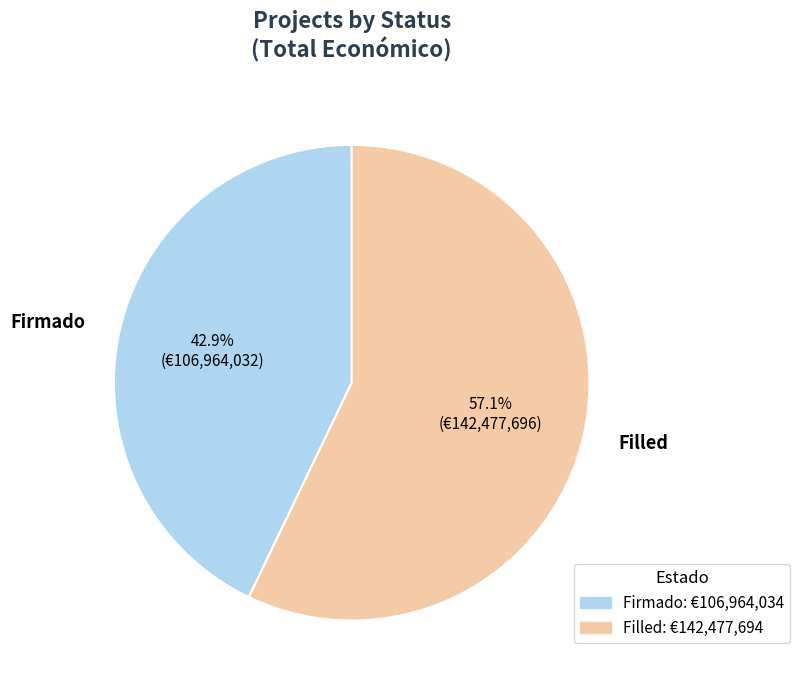

Rank the categories by value from lowest to highest.

Firmado, Filled